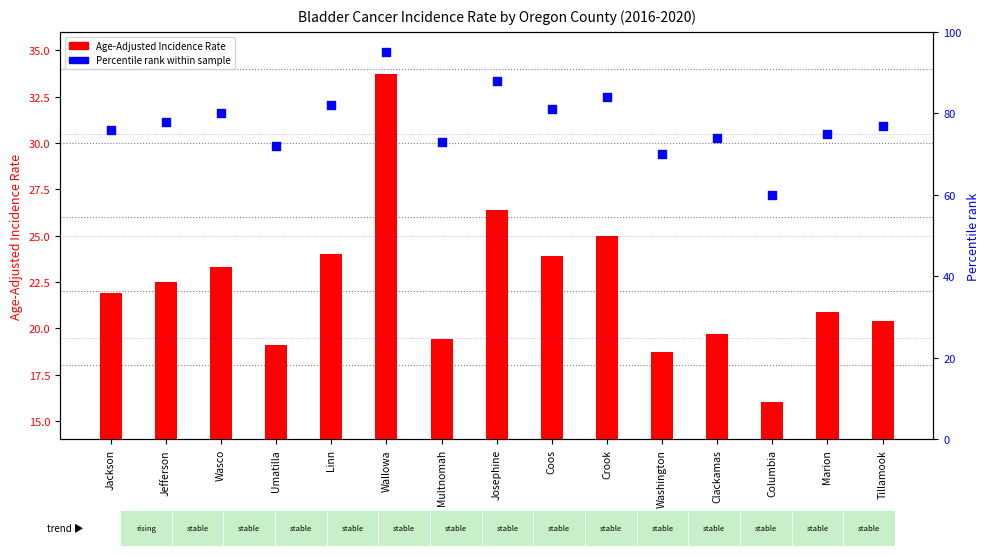

What is the total value across all series at Josephine?

114.4